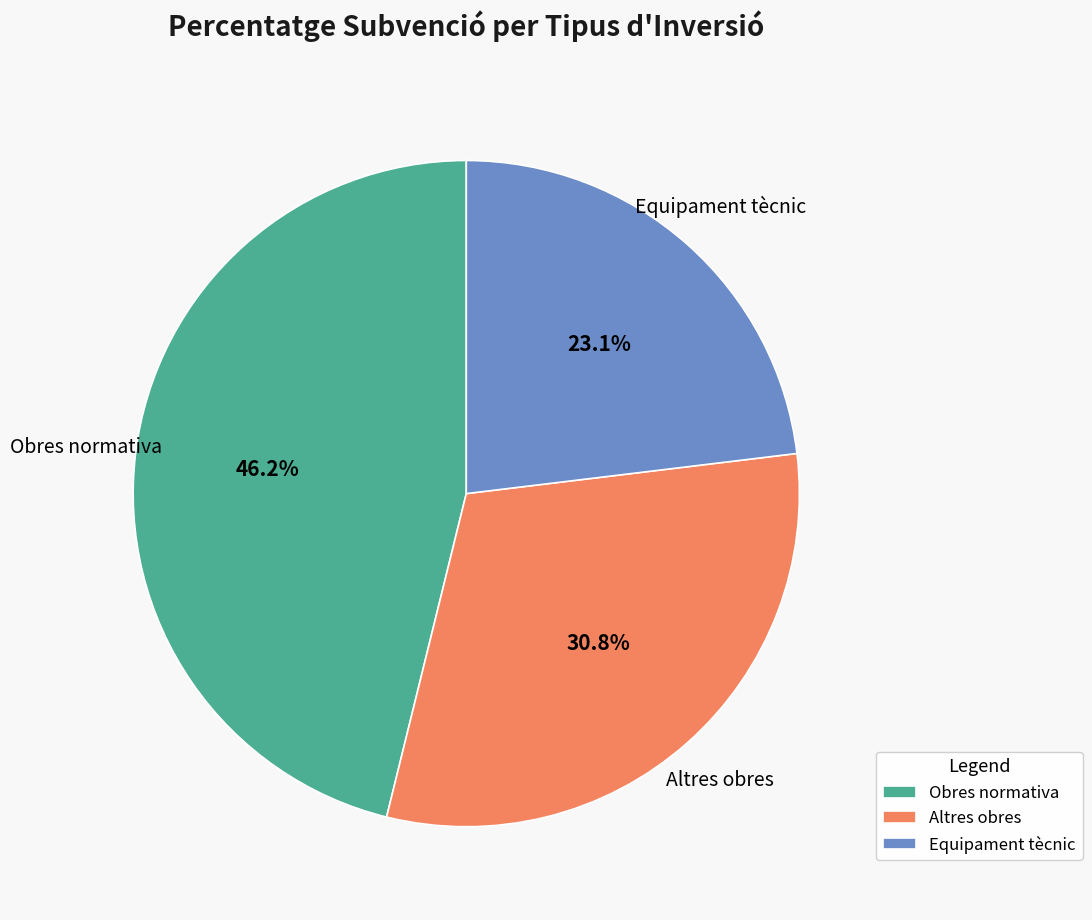

To the nearest percent, what is the difference between the largest and smallest slice percentages?

23%